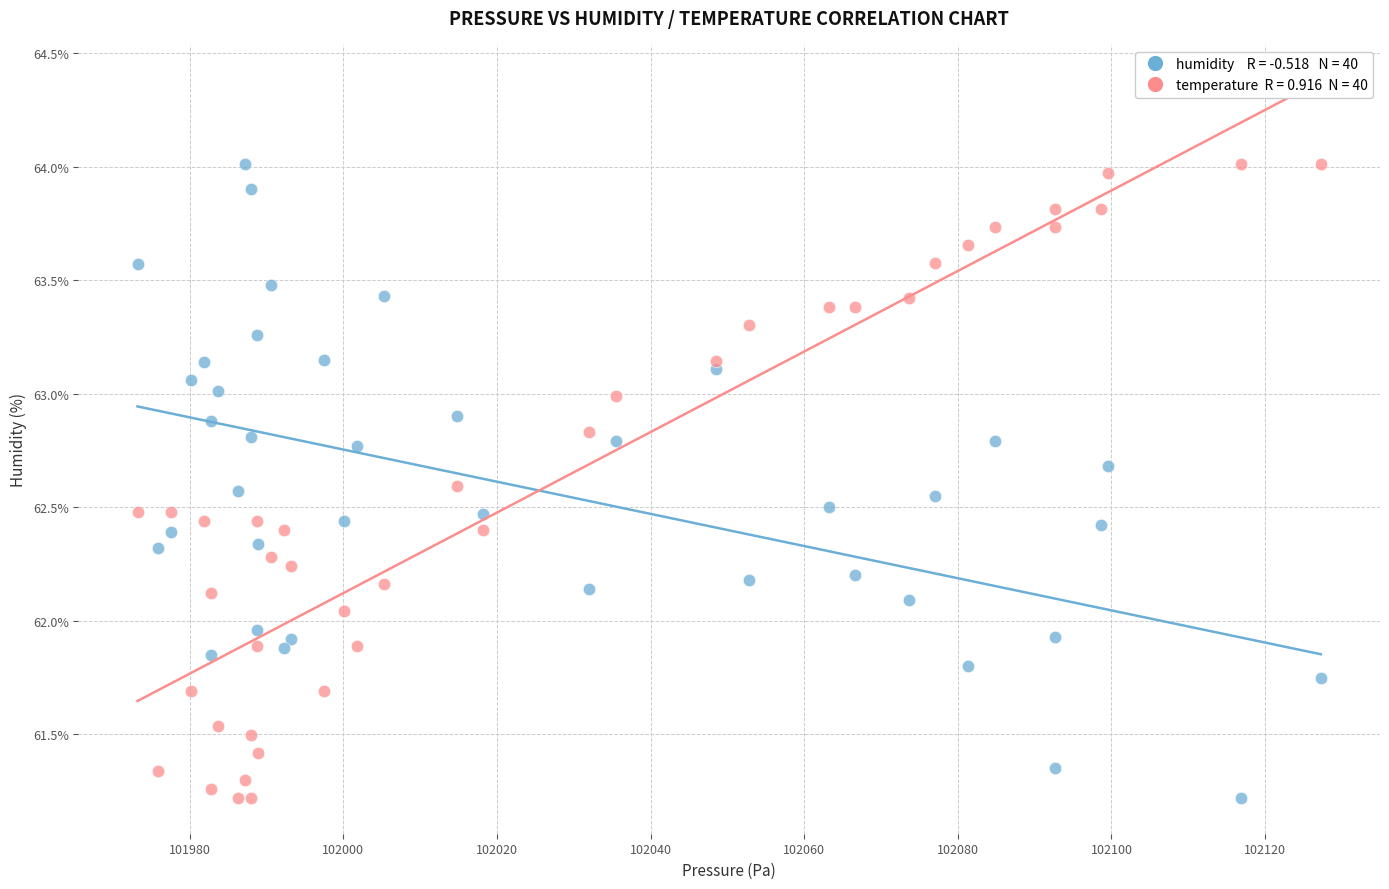

Across all data points, what is the range of X values (max minus min)?

154.0